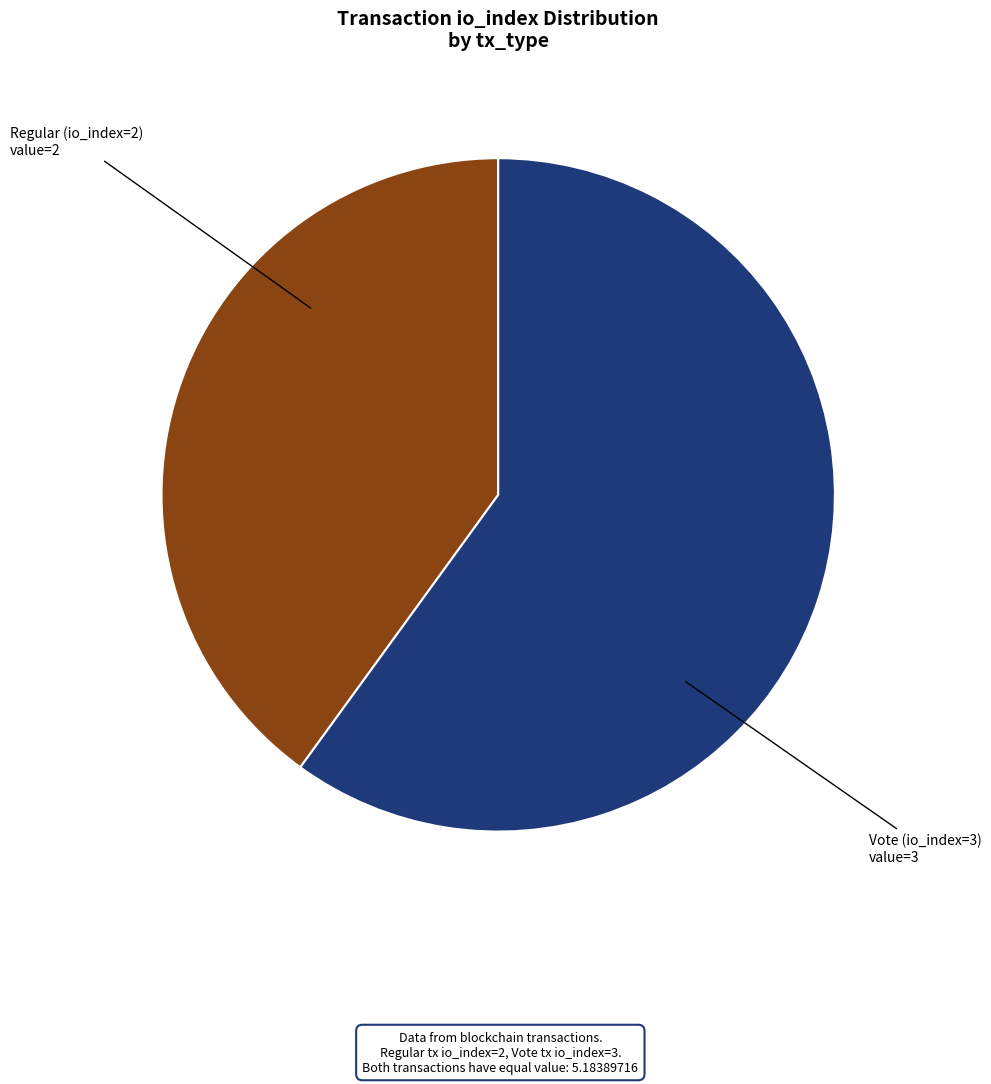

How many segments does this pie chart have?

2